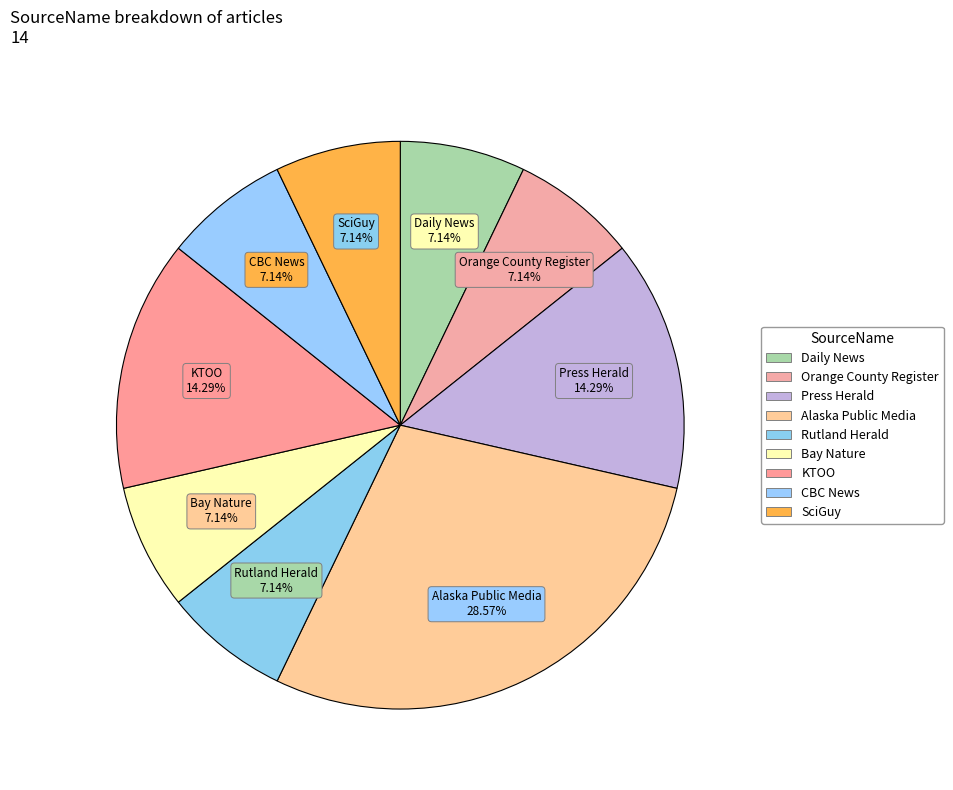

How much of the chart is everything except SciGuy?

92.9%